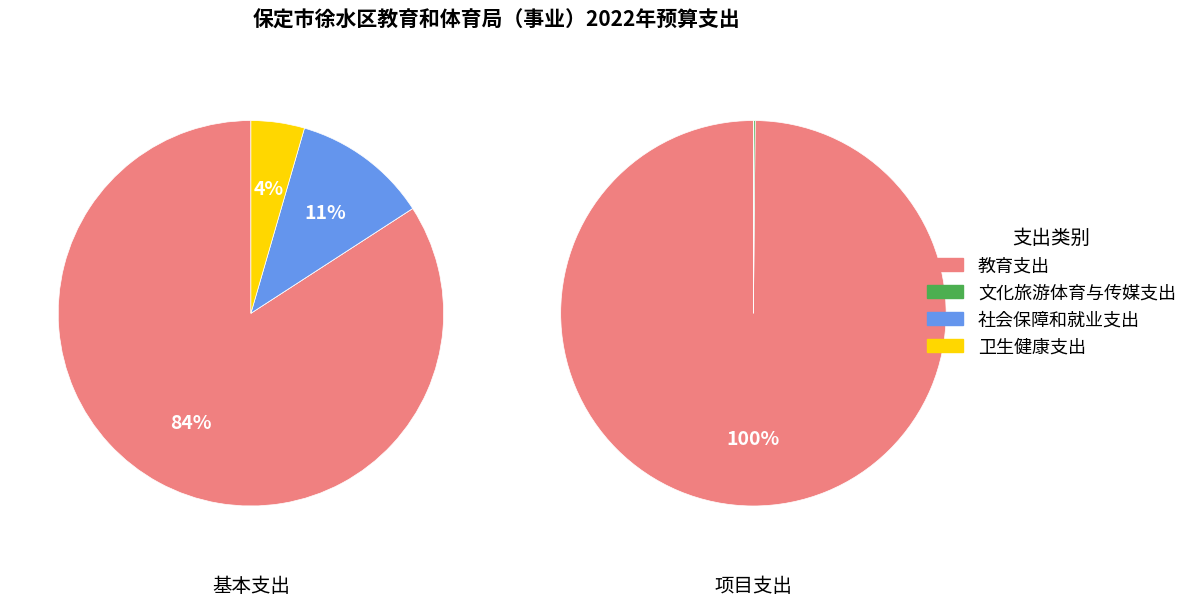

What is the difference between the highest and lowest values at 教育支出?

154495679.6